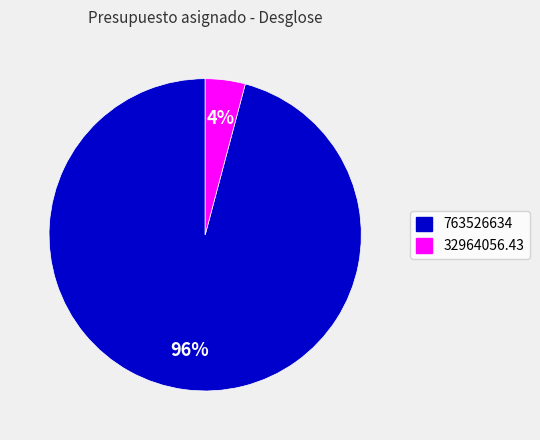

To the nearest percent, what is the difference between the largest and smallest slice percentages?

92%